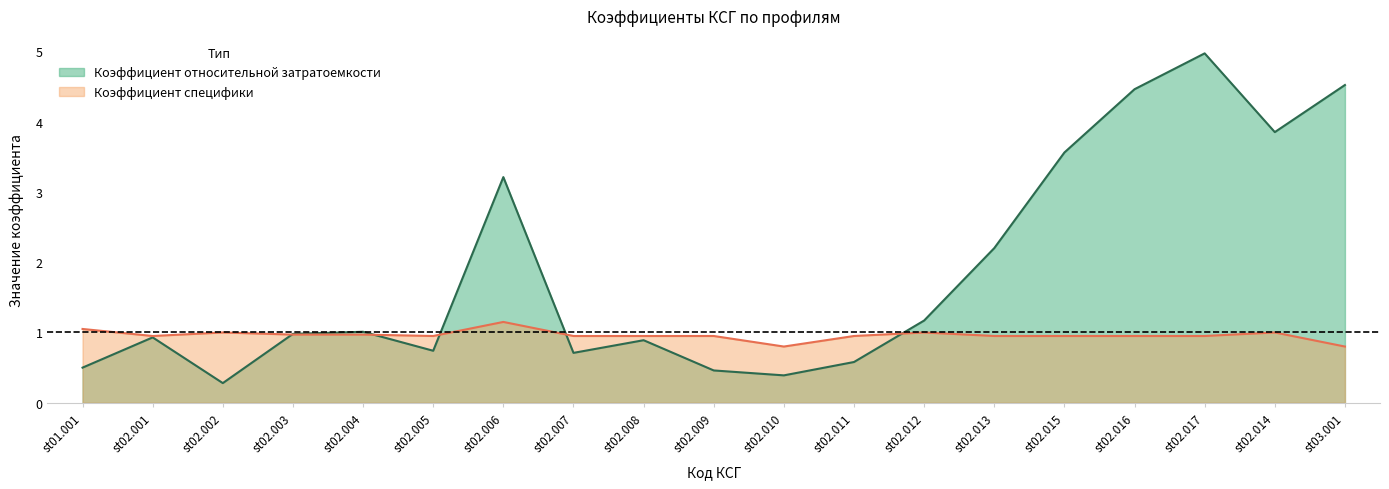

What is the value of the Коэффициент относительной затратоемкости point at the 8th from the left?

0.7